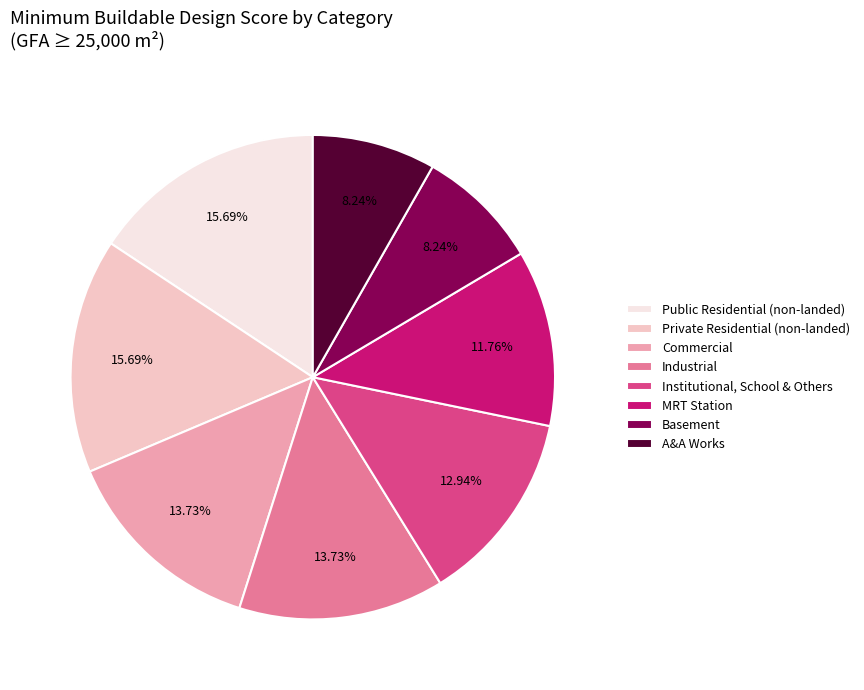

To the nearest percent, what is the difference between the A&A Works and MRT Station slice percentages?

4%